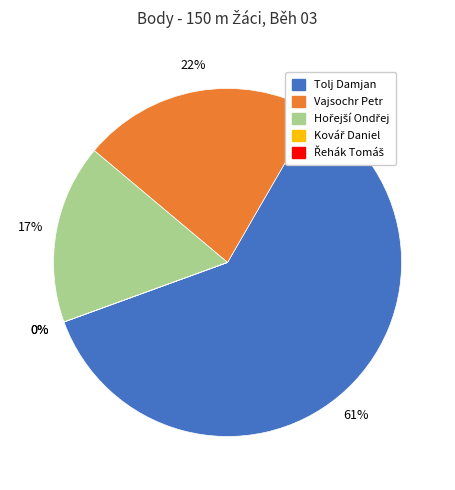

Does Řehák Tomáš account for over 50% of the chart?

No